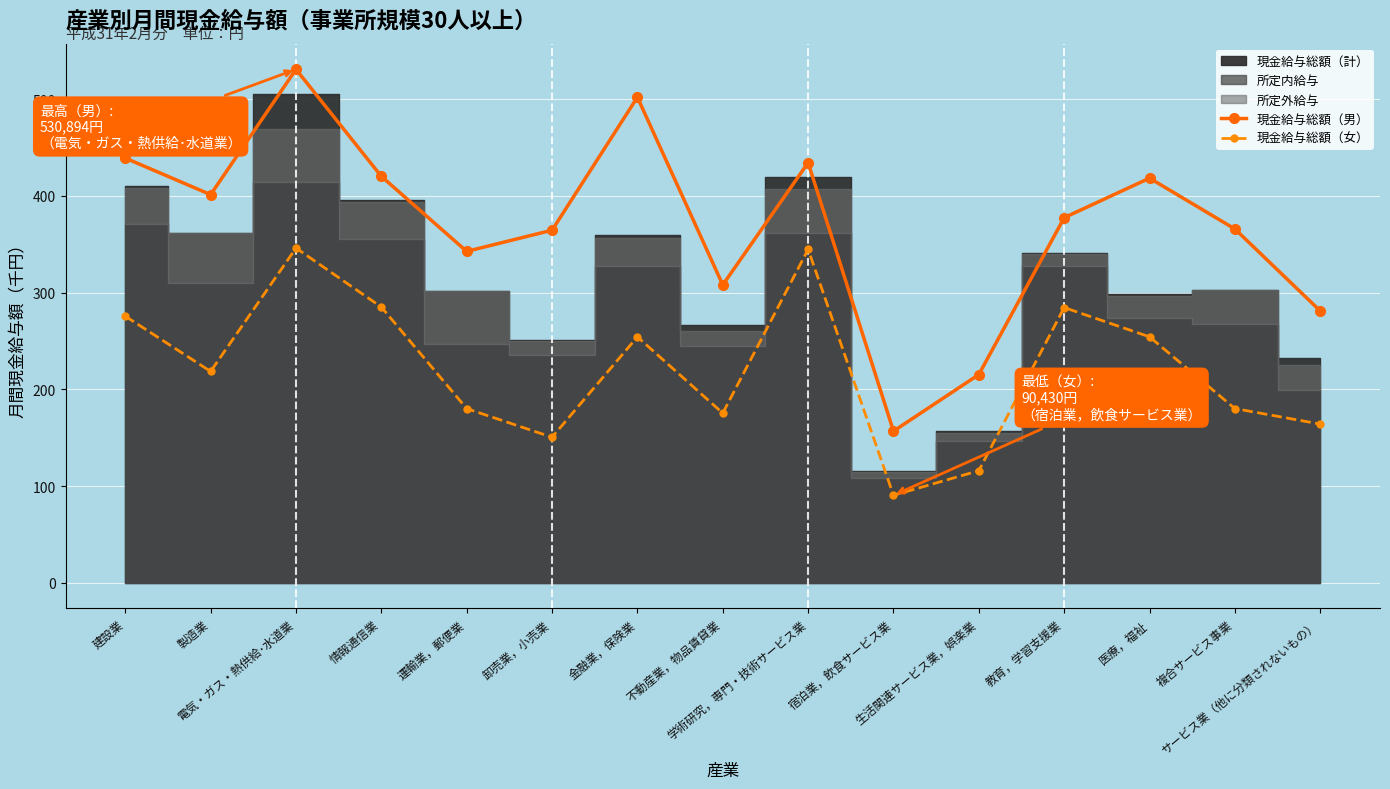

How many lines are shown in the chart?

2